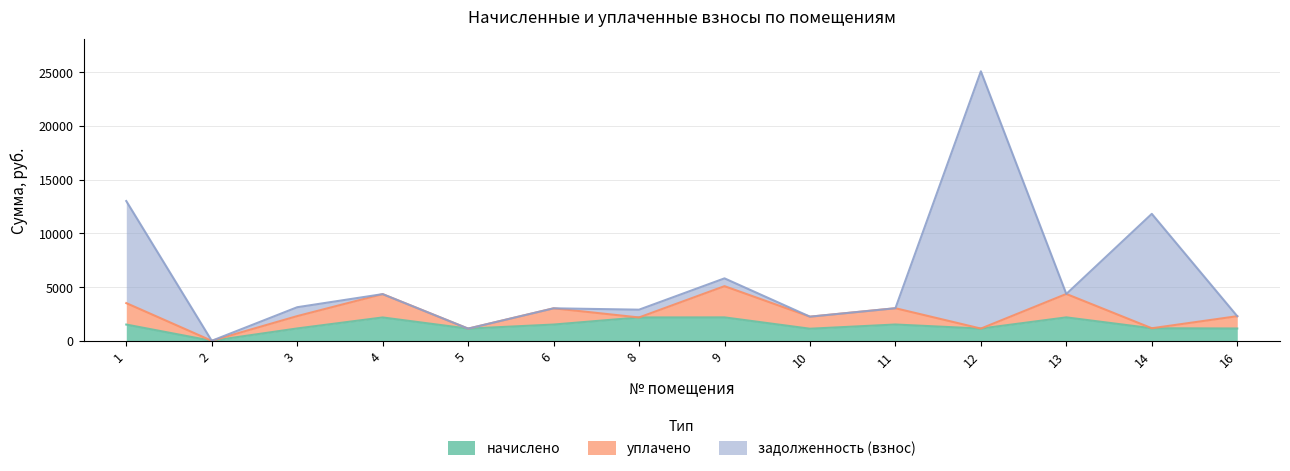

Is it true that уплачено equals 1934.5 at 16?

False